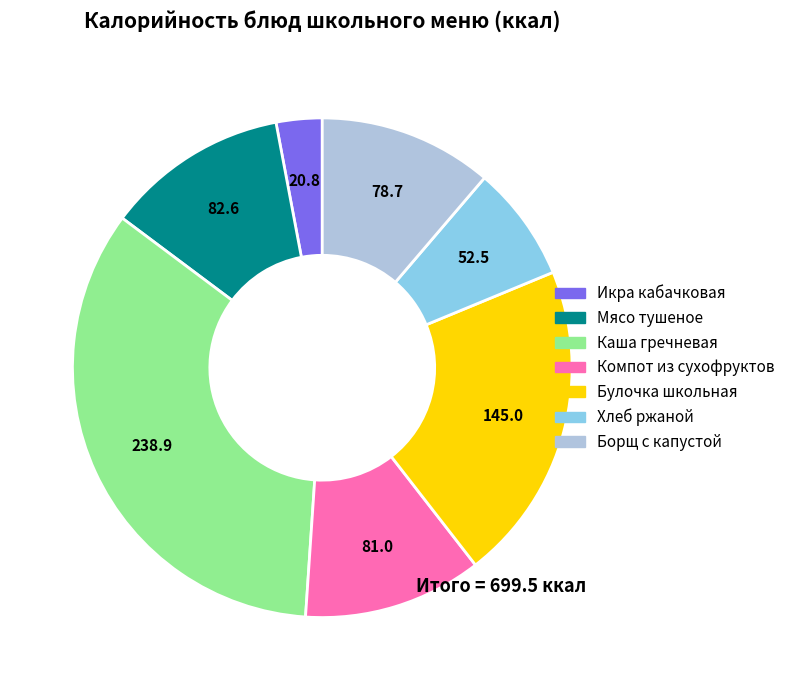

Is the sum of Каша гречневая and Борщ с капустой greater than half?

No